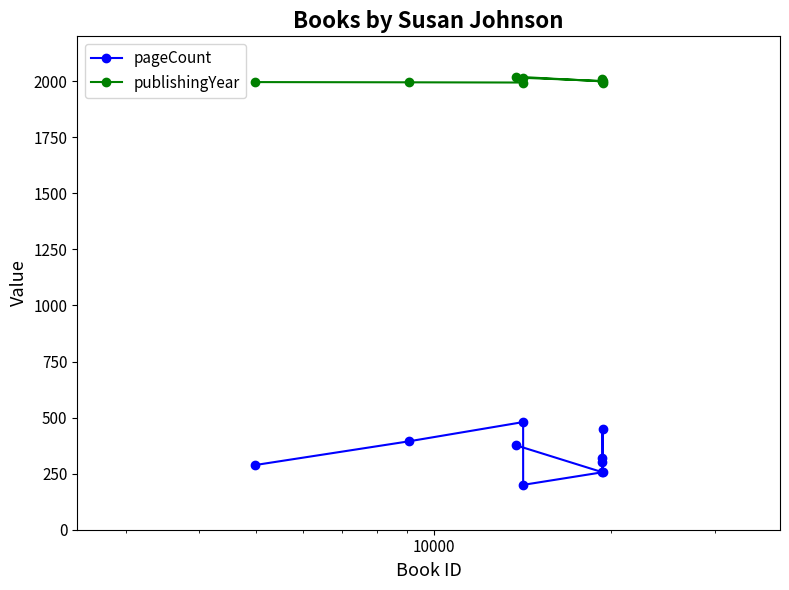

What is the smallest value displayed?

200